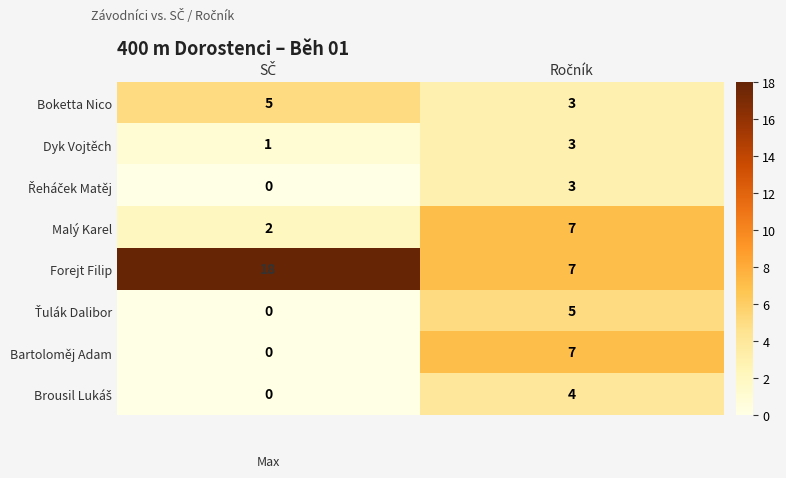

Which series has the largest range (max minus min)?

Forejt Filip